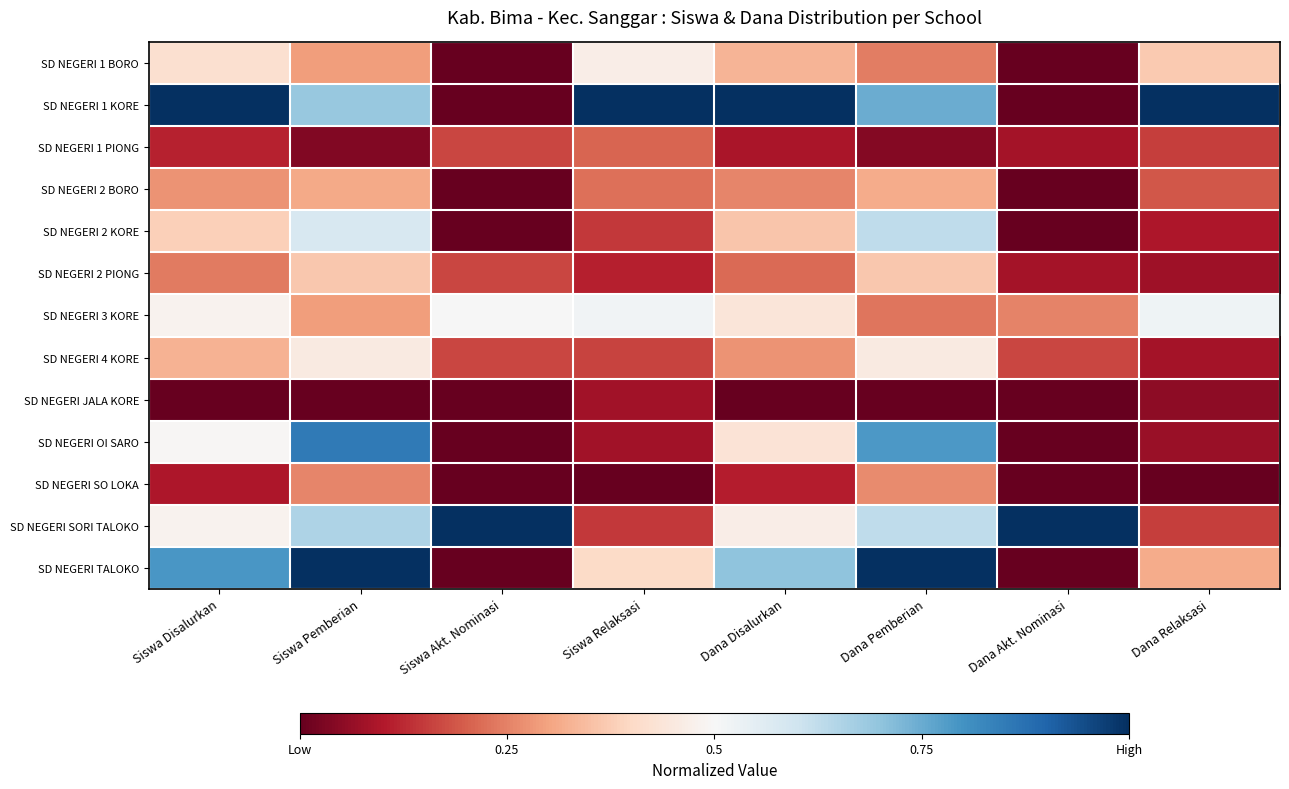

Reading right to left, extract all data points from this chart.

SD NEGERI 1 BORO: Dana Relaksasi=0.4	Dana Akt. Nominasi=0.0	Dana Pemberian=0.2	Dana Disalurkan=0.3	Siswa Relaksasi=0.5	Siswa Akt. Nominasi=0.0	Siswa Pemberian=0.3	Siswa Disalurkan=0.4
SD NEGERI 1 KORE: Dana Relaksasi=1.0	Dana Akt. Nominasi=0.0	Dana Pemberian=0.7	Dana Disalurkan=1.0	Siswa Relaksasi=1.0	Siswa Akt. Nominasi=0.0	Siswa Pemberian=0.7	Siswa Disalurkan=1.0
SD NEGERI 1 PIONG: Dana Relaksasi=0.2	Dana Akt. Nominasi=0.1	Dana Pemberian=0.0	Dana Disalurkan=0.1	Siswa Relaksasi=0.2	Siswa Akt. Nominasi=0.2	Siswa Pemberian=0.0	Siswa Disalurkan=0.1
SD NEGERI 2 BORO: Dana Relaksasi=0.2	Dana Akt. Nominasi=0.0	Dana Pemberian=0.3	Dana Disalurkan=0.3	Siswa Relaksasi=0.2	Siswa Akt. Nominasi=0.0	Siswa Pemberian=0.3	Siswa Disalurkan=0.3
SD NEGERI 2 KORE: Dana Relaksasi=0.1	Dana Akt. Nominasi=0.0	Dana Pemberian=0.6	Dana Disalurkan=0.4	Siswa Relaksasi=0.1	Siswa Akt. Nominasi=0.0	Siswa Pemberian=0.6	Siswa Disalurkan=0.4
SD NEGERI 2 PIONG: Dana Relaksasi=0.1	Dana Akt. Nominasi=0.1	Dana Pemberian=0.4	Dana Disalurkan=0.2	Siswa Relaksasi=0.1	Siswa Akt. Nominasi=0.2	Siswa Pemberian=0.4	Siswa Disalurkan=0.2
SD NEGERI 3 KORE: Dana Relaksasi=0.5	Dana Akt. Nominasi=0.2	Dana Pemberian=0.2	Dana Disalurkan=0.4	Siswa Relaksasi=0.5	Siswa Akt. Nominasi=0.5	Siswa Pemberian=0.3	Siswa Disalurkan=0.5
SD NEGERI 4 KORE: Dana Relaksasi=0.1	Dana Akt. Nominasi=0.2	Dana Pemberian=0.5	Dana Disalurkan=0.3	Siswa Relaksasi=0.2	Siswa Akt. Nominasi=0.2	Siswa Pemberian=0.5	Siswa Disalurkan=0.3
SD NEGERI JALA KORE: Dana Relaksasi=0.1	Dana Akt. Nominasi=0.0	Dana Pemberian=0.0	Dana Disalurkan=0.0	Siswa Relaksasi=0.1	Siswa Akt. Nominasi=0.0	Siswa Pemberian=0.0	Siswa Disalurkan=0.0
SD NEGERI OI SARO: Dana Relaksasi=0.1	Dana Akt. Nominasi=0.0	Dana Pemberian=0.8	Dana Disalurkan=0.4	Siswa Relaksasi=0.1	Siswa Akt. Nominasi=0.0	Siswa Pemberian=0.9	Siswa Disalurkan=0.5
SD NEGERI SO LOKA: Dana Relaksasi=0.0	Dana Akt. Nominasi=0.0	Dana Pemberian=0.3	Dana Disalurkan=0.1	Siswa Relaksasi=0.0	Siswa Akt. Nominasi=0.0	Siswa Pemberian=0.3	Siswa Disalurkan=0.1
SD NEGERI SORI TALOKO: Dana Relaksasi=0.2	Dana Akt. Nominasi=1.0	Dana Pemberian=0.6	Dana Disalurkan=0.5	Siswa Relaksasi=0.1	Siswa Akt. Nominasi=1.0	Siswa Pemberian=0.7	Siswa Disalurkan=0.5
SD NEGERI TALOKO: Dana Relaksasi=0.3	Dana Akt. Nominasi=0.0	Dana Pemberian=1.0	Dana Disalurkan=0.7	Siswa Relaksasi=0.4	Siswa Akt. Nominasi=0.0	Siswa Pemberian=1.0	Siswa Disalurkan=0.8